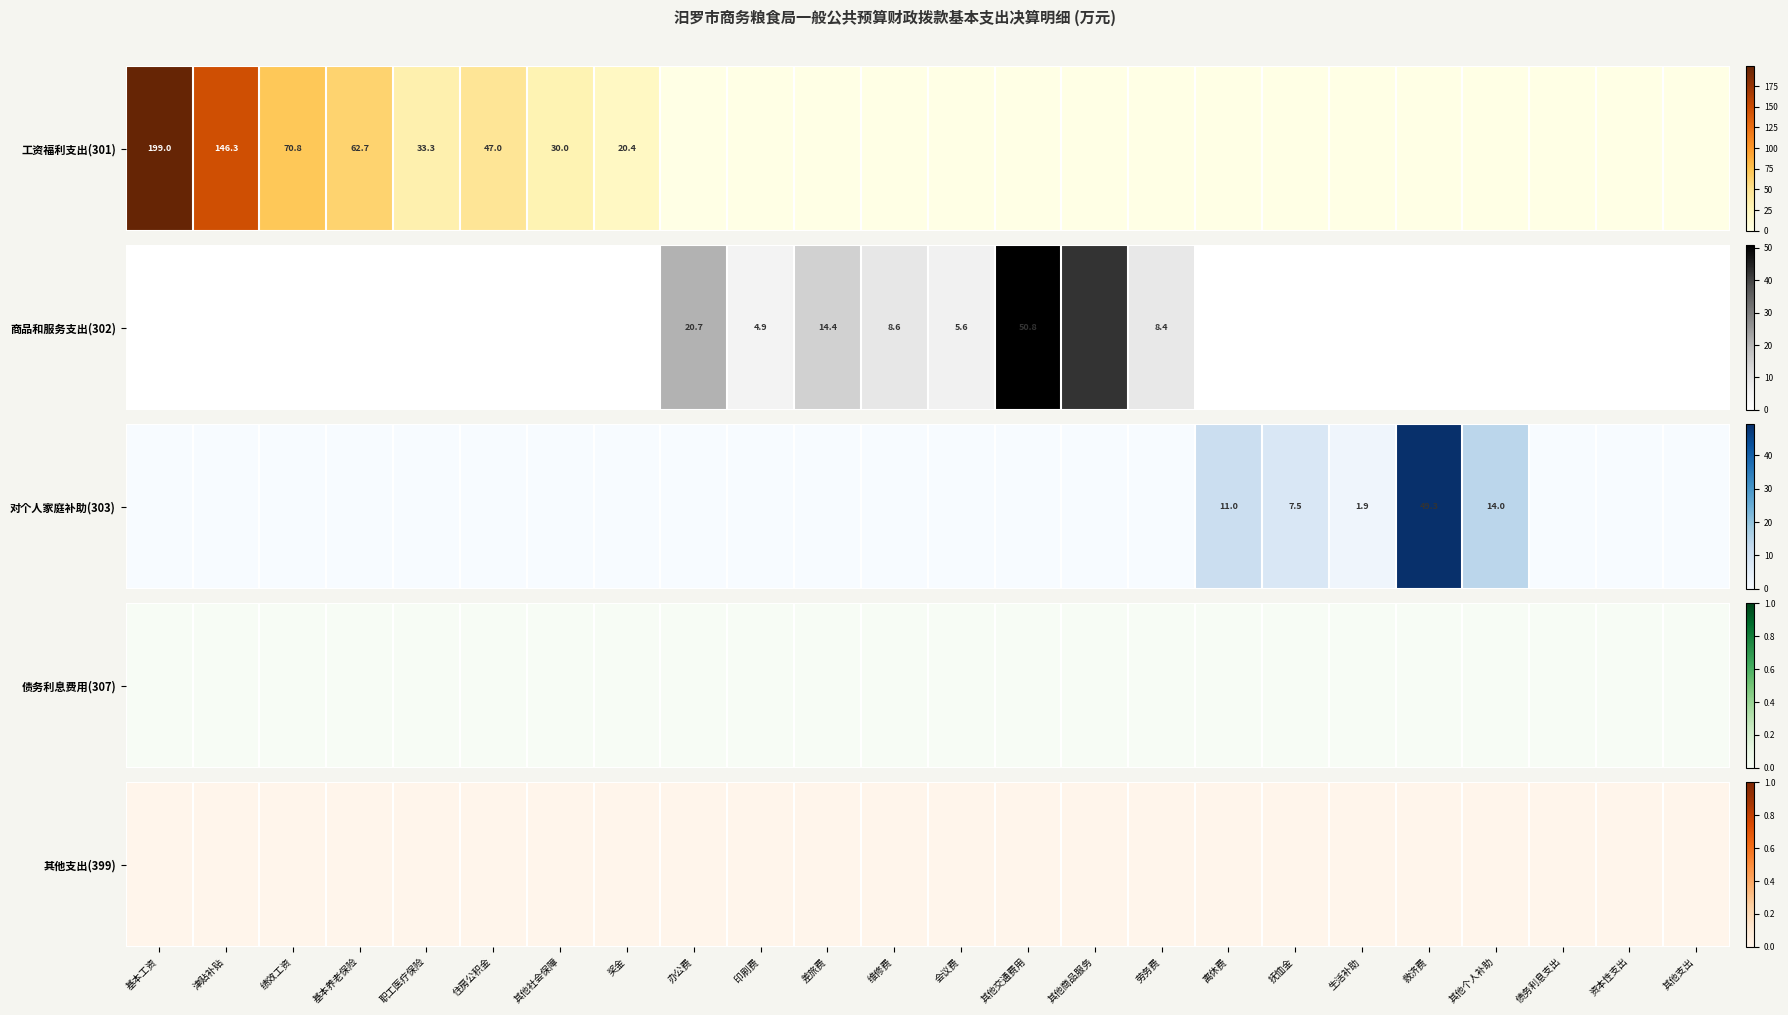

How many values in the 基本养老保险 series exceed 0?

1